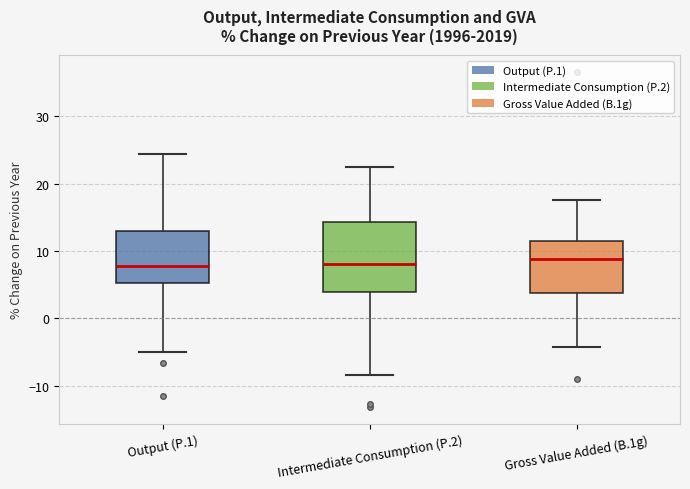

Reading left to right, transcribe this box plot: for each box, give where its median line is, the range the box spans, and where its two whiskers end, as read against the y-axis. The values are not printed on the chart, so give them approximately, as read against the axis.

Output (P.1): median 8, box 5 to 13, whiskers -5 to 24
Intermediate Consumption (P.2): median 8, box 4 to 14, whiskers -8 to 22
Gross Value Added (B.1g): median 9, box 4 to 11, whiskers -4 to 18